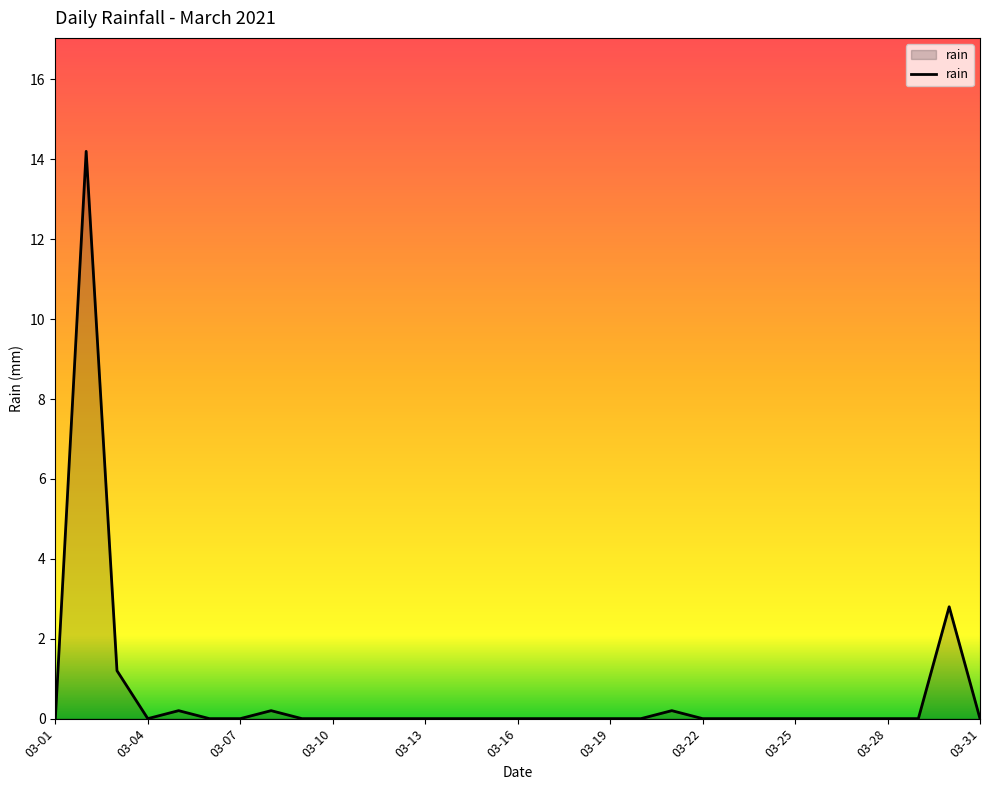

Reading left to right, what are all the values shown in this chart?

0.0	14.2	1.2	0.0	0.2	0.0	0.0	0.2	0.0	0.0	0.0	0.0	0.0	0.0	0.0	0.0	0.0	0.0	0.0	0.0	0.2	0.0	0.0	0.0	0.0	0.0	0.0	0.0	0.0	2.8	0.0